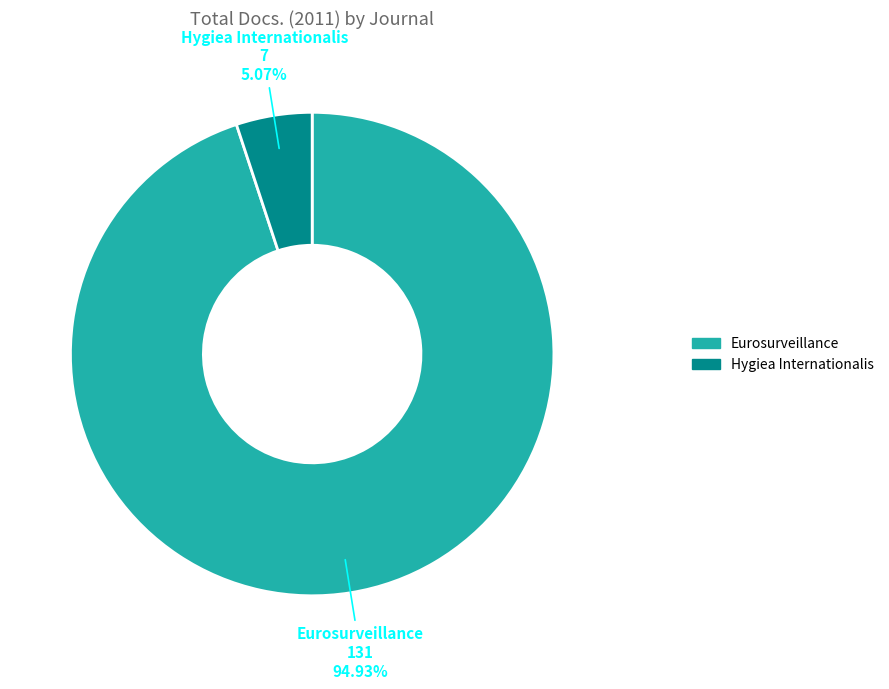

Which category accounts for the majority?

Eurosurveillance